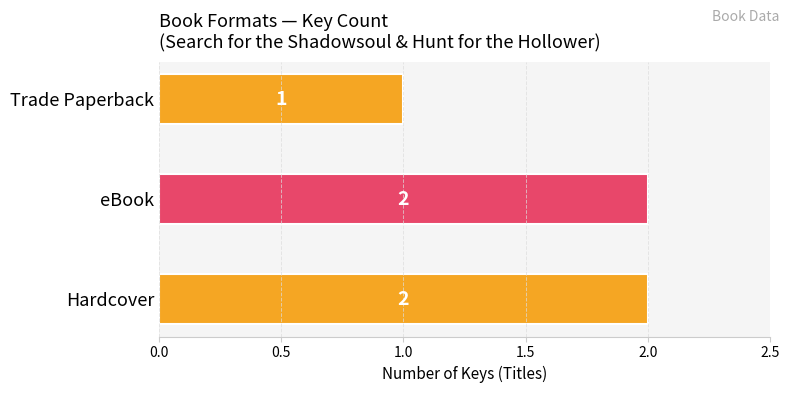

At which category does the chart reach its minimum across all series?

Trade Paperback